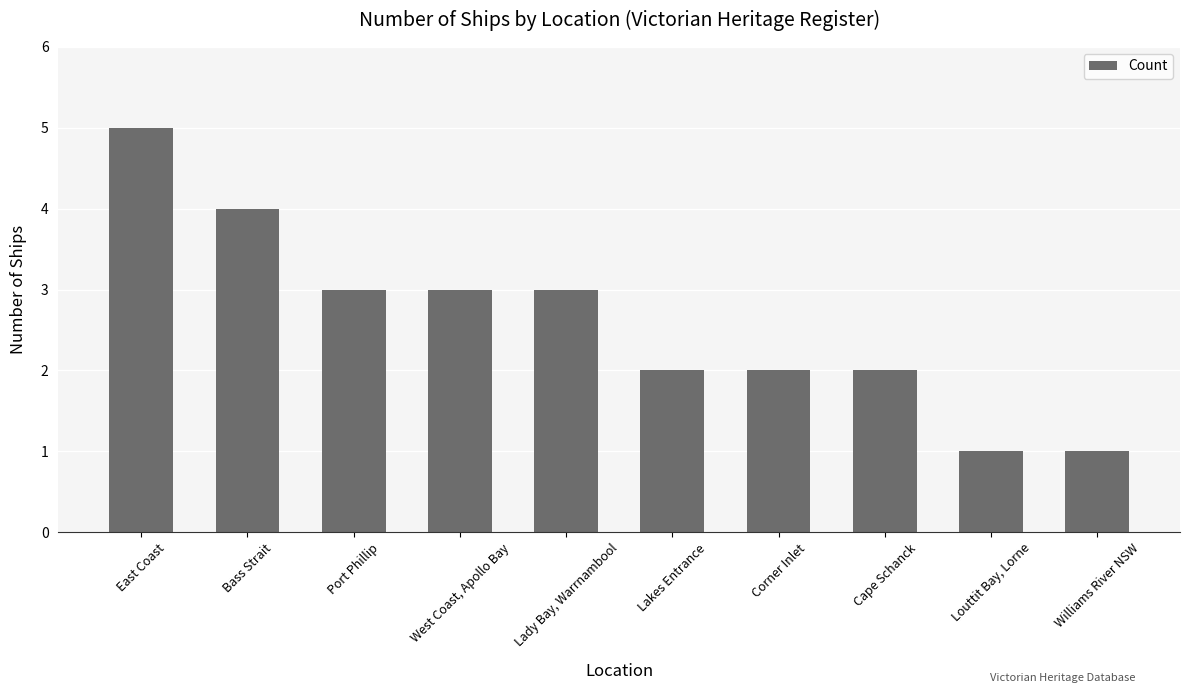

What is the change in value from Bass Strait to Louttit Bay, Lorne?

-3